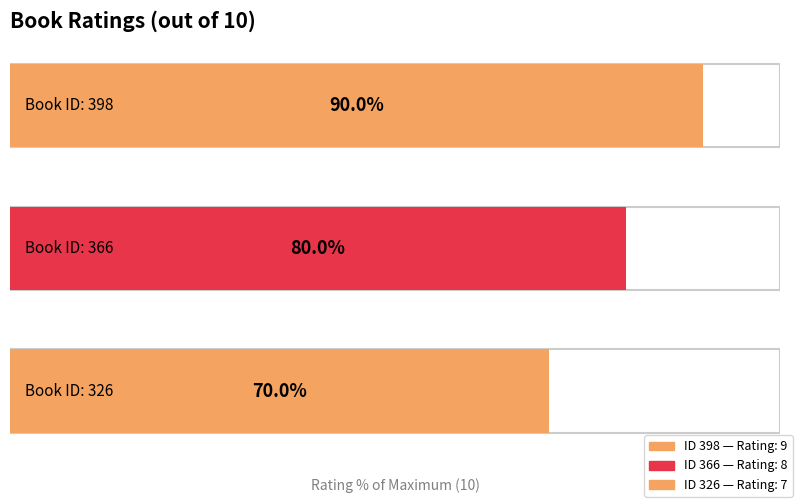

Count the values in the range 7 to 9.

3